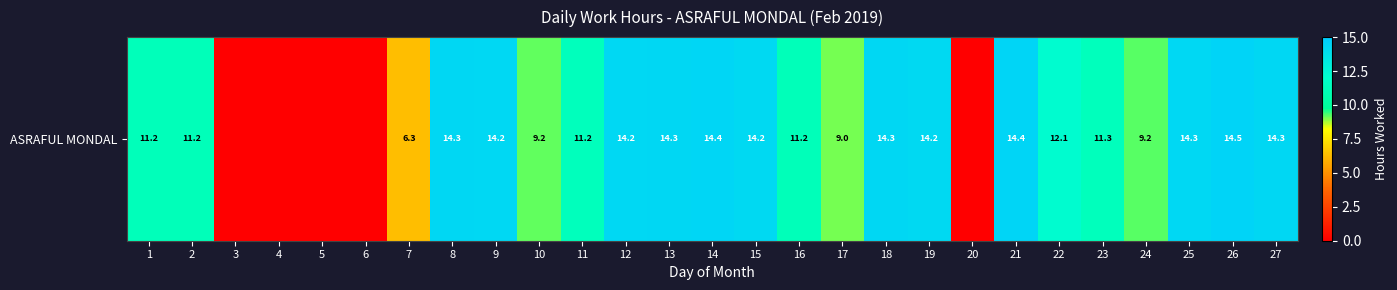

How many positive values are there?

22